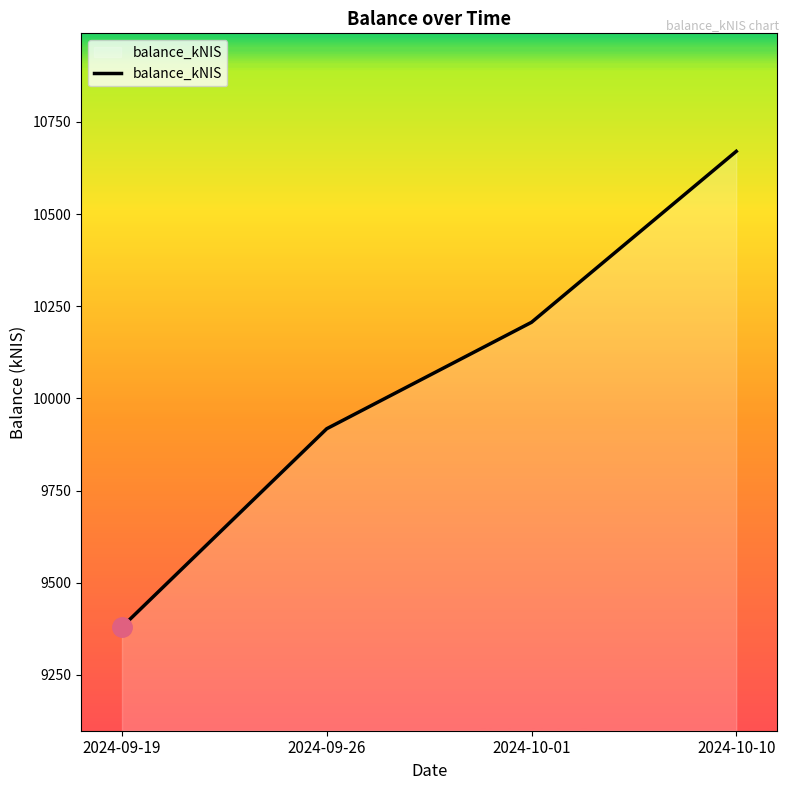

What position from the right is 2024-09-19?

4